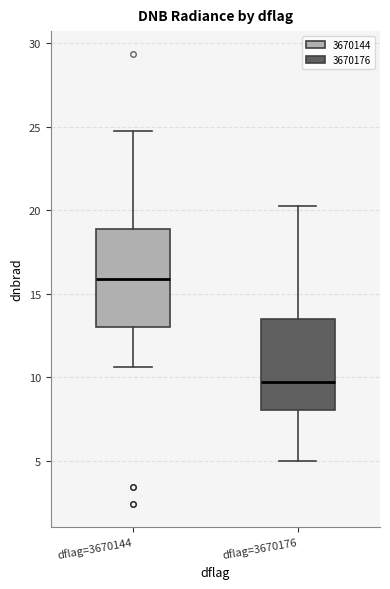

Where is the lower edge of the box for dflag=3670144 on the y-axis? The values are not printed on the chart, so give them approximately, as read against the axis.

13.0